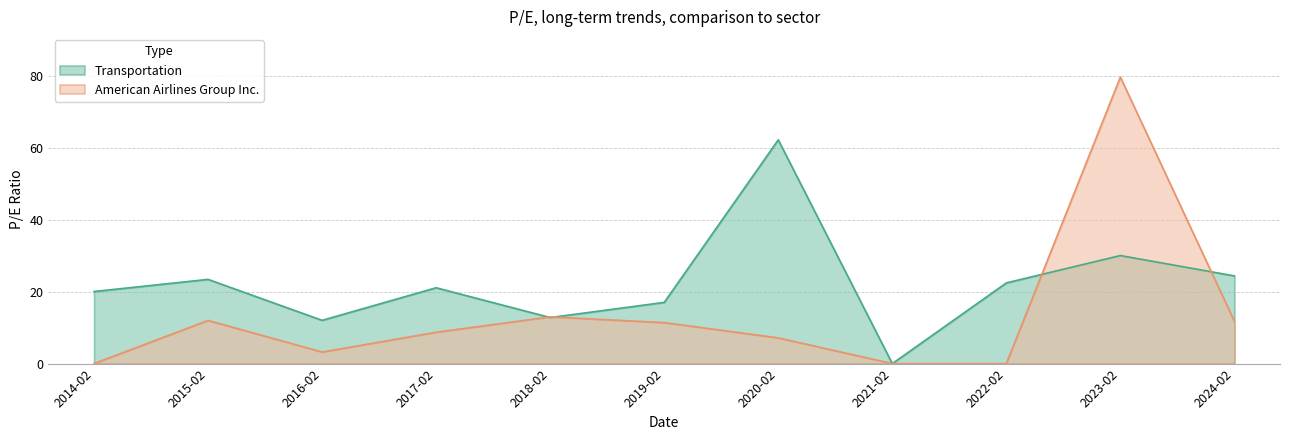

What position from the right is 2017-02?

8